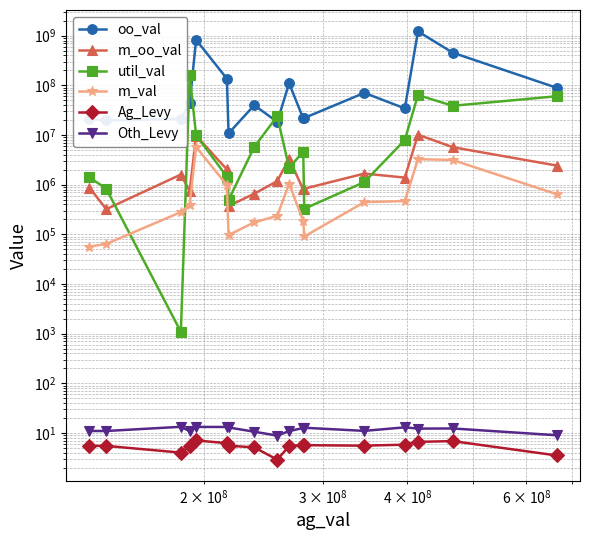

In m_oo_val, how many points are higher than both neighbors (excluding endpoints)?

5